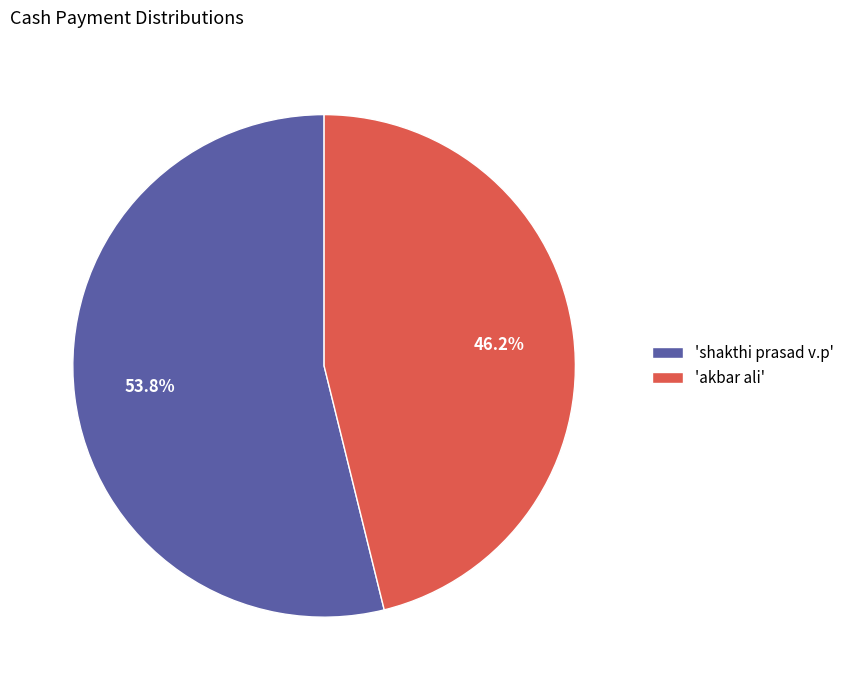

What is the ratio of the value at 'akbar ali' to the value at 'shakthi prasad v.p'?

0.9